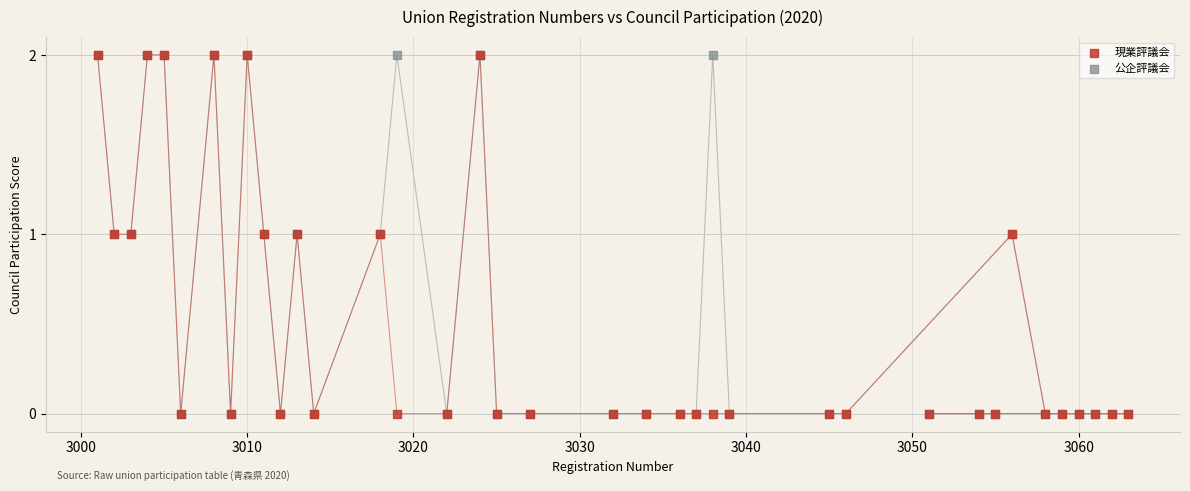

What are all the series names shown in the legend?

現業評議会, 公企評議会